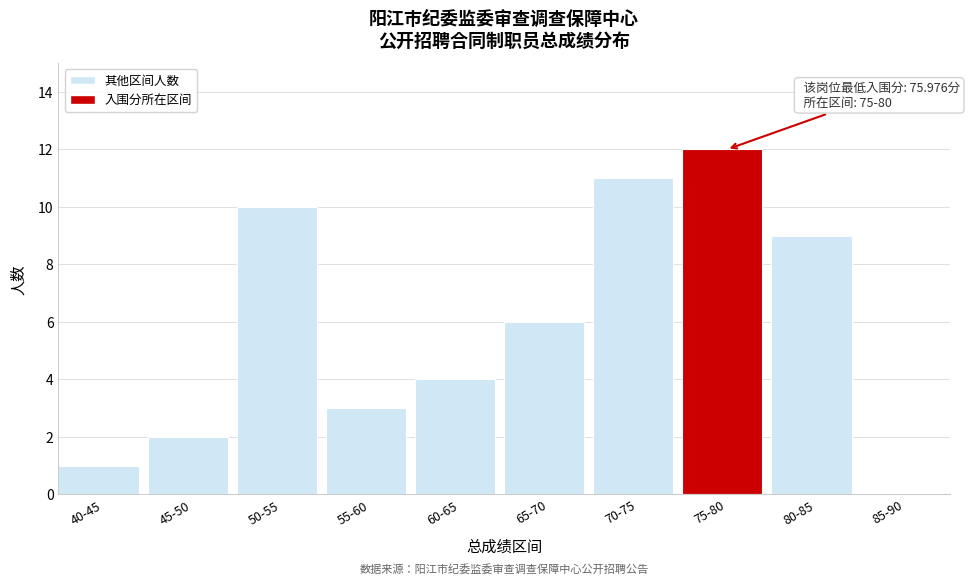

Reading left to right, transcribe all the data shown in this chart.

40-45=1	45-50=2	50-55=10	55-60=3	60-65=4	65-70=6	70-75=11	75-80=12	80-85=9	85-90=0